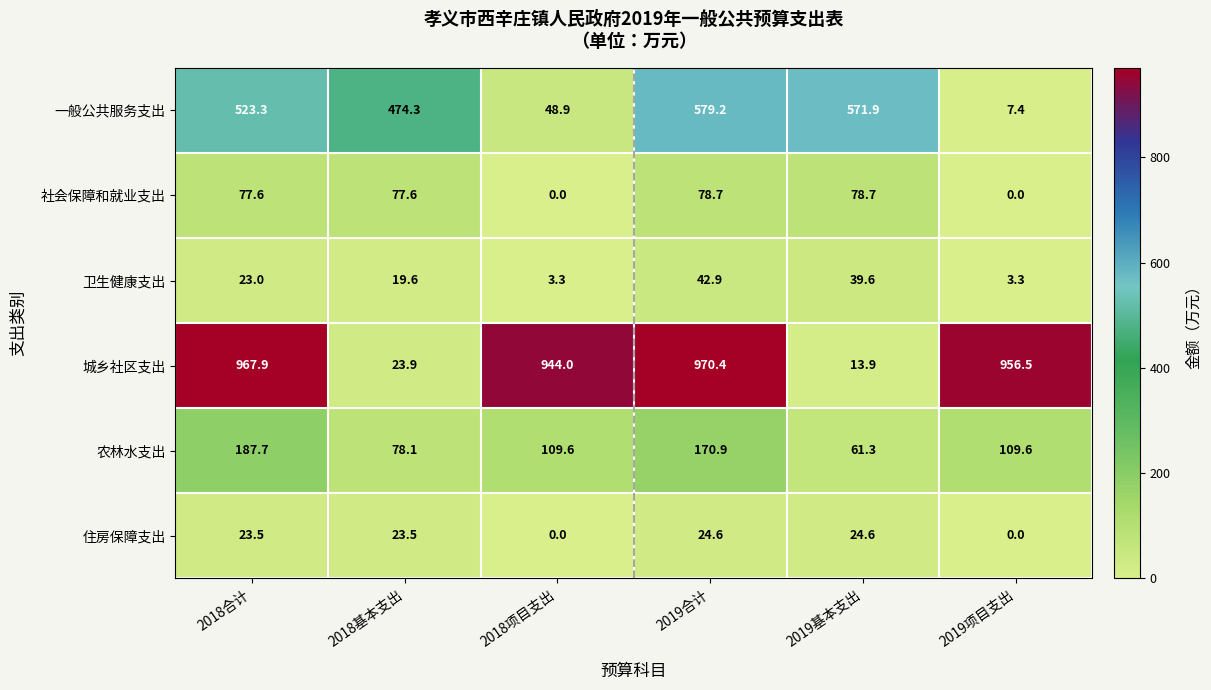

Count the number of data series in this chart.

6